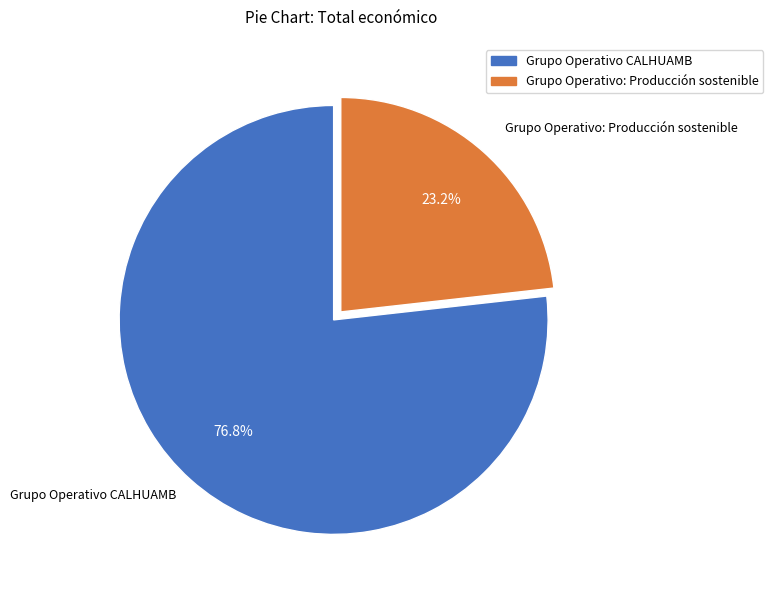

Rank the categories by value from lowest to highest.

Grupo Operativo: Producción sostenible, Grupo Operativo CALHUAMB